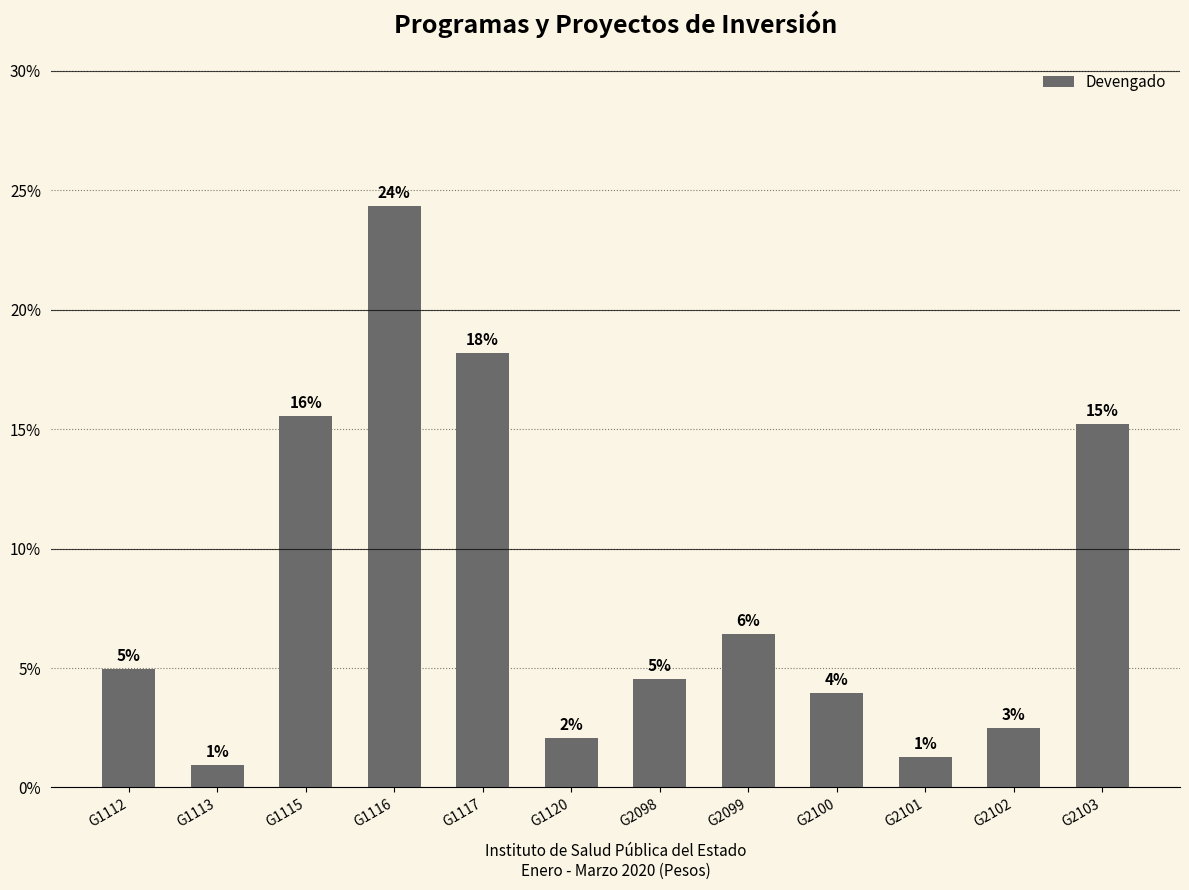

What is the change in value from G1116 to G2098?

-0.2